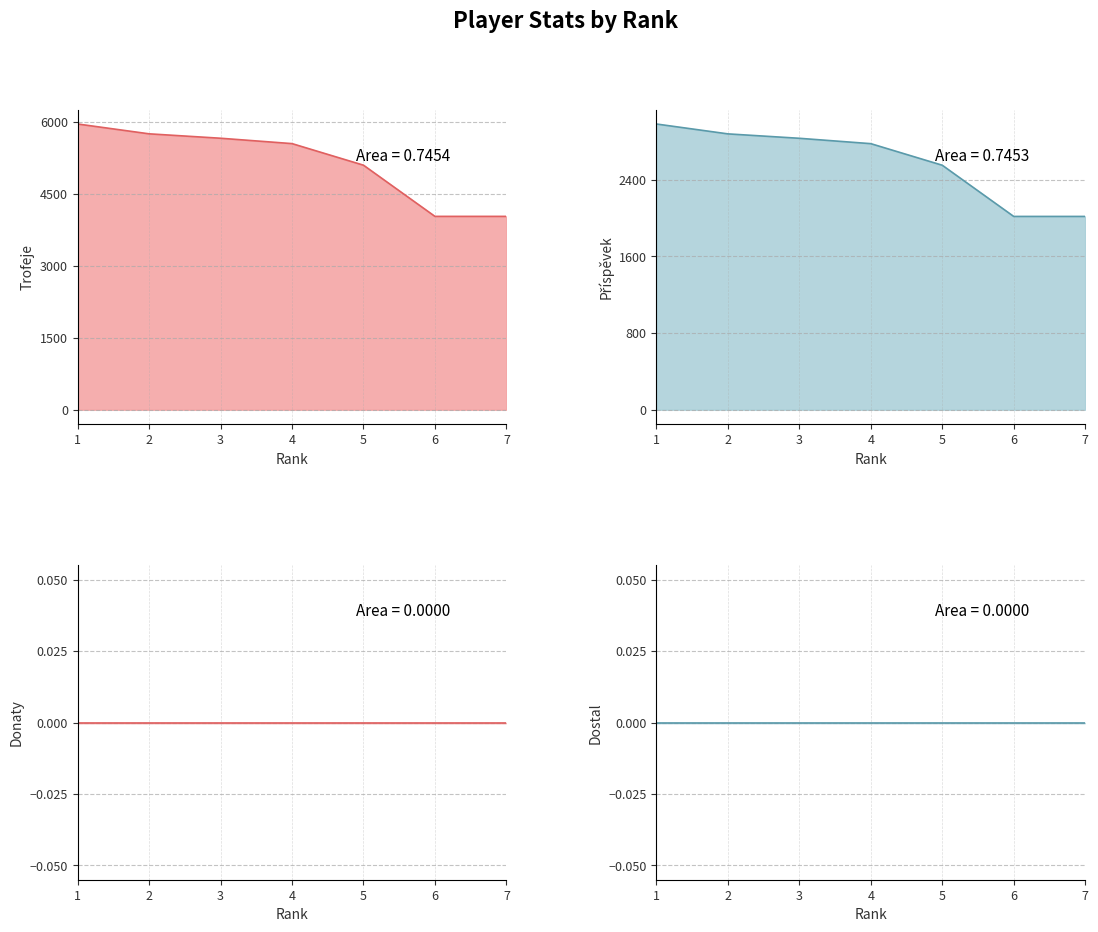

What is the spread (max minus min) of values at 1?

5960